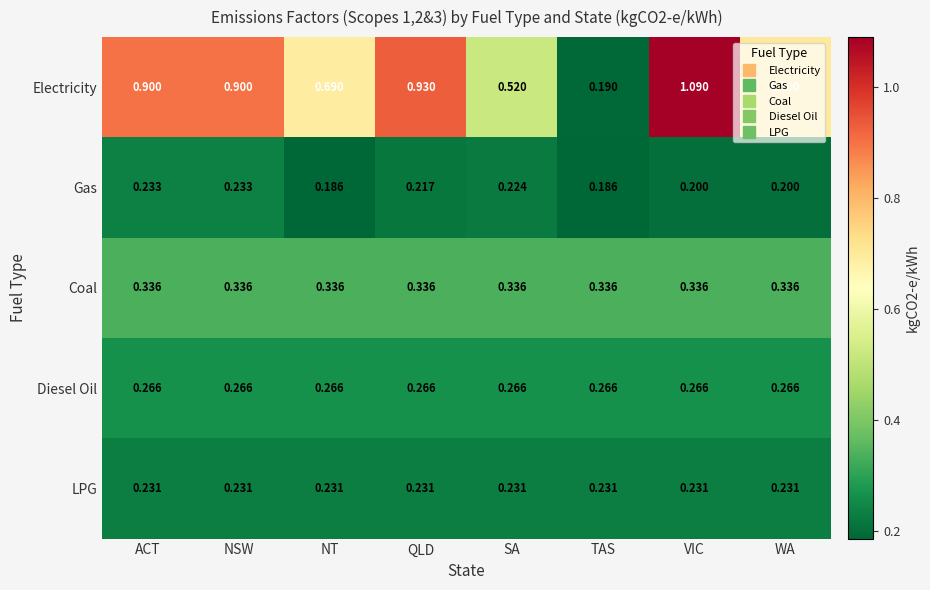

Which series has the largest range (max minus min)?

Electricity